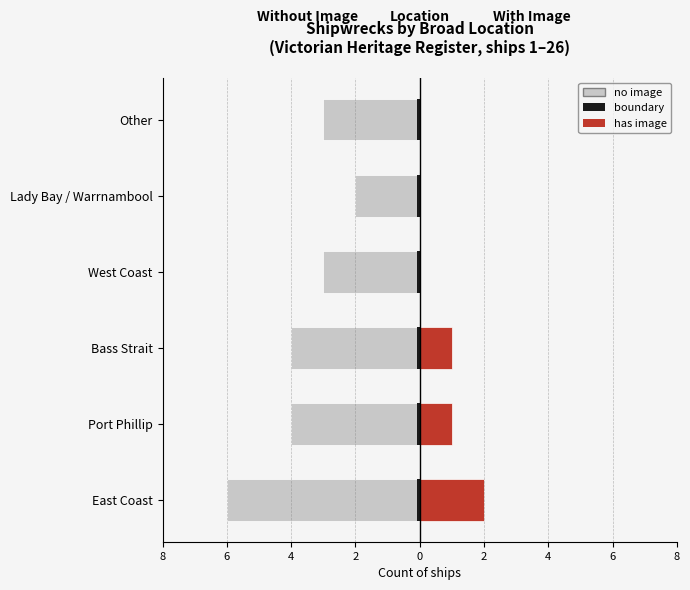

How many bars are there in each group?

3